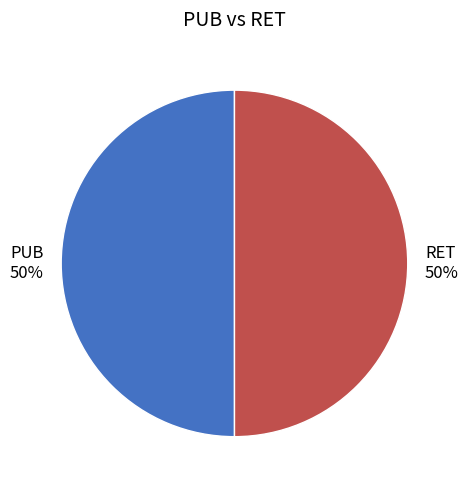

How many slices are in this pie chart?

2